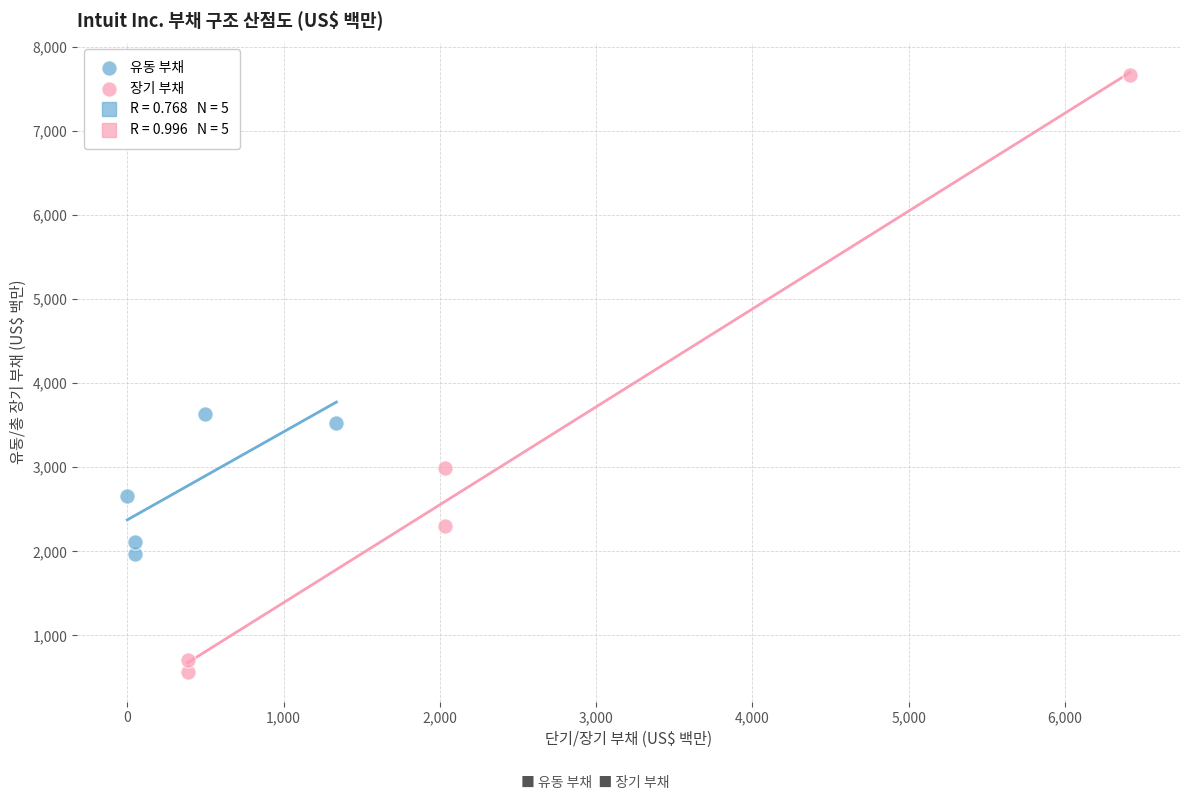

Which series contains the lowest Y value?

장기 부채